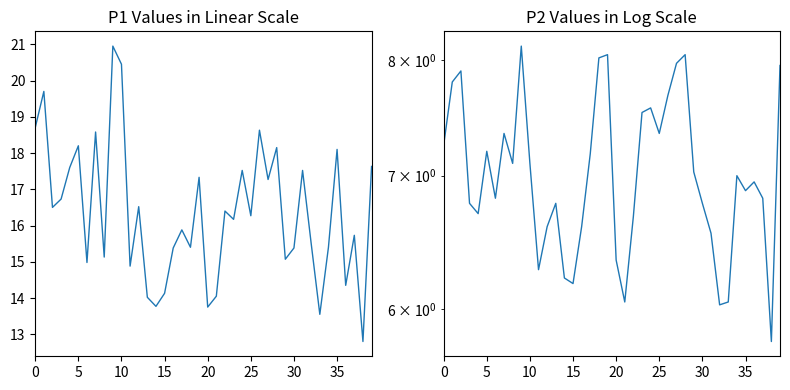

At which label does P1 reach its minimum?

38